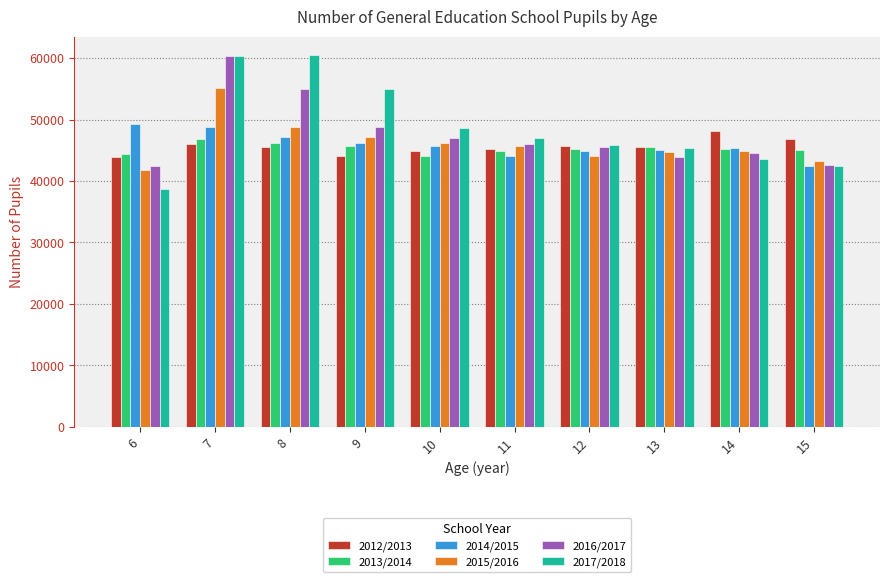

What is the approximate value of 2017/2018 at 9?

54958